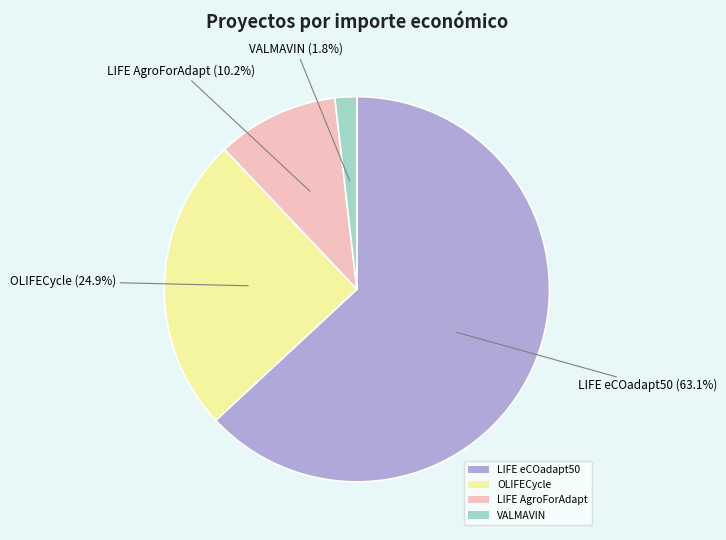

To the nearest percent, what is the difference between the largest and smallest slice percentages?

61%